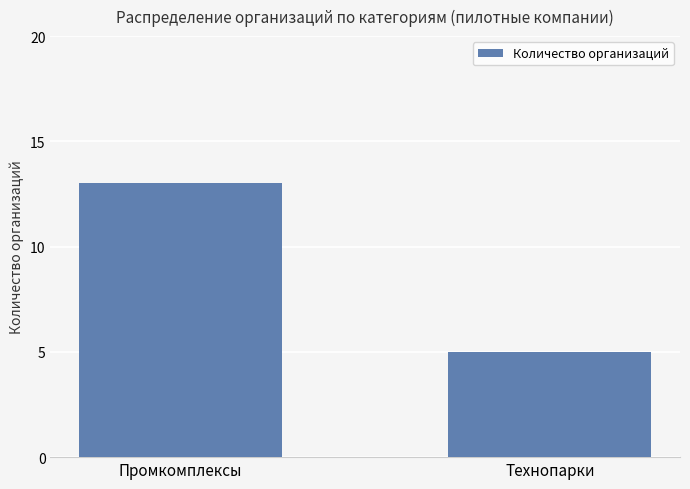

The value at Технопарки is 5. True or false?

True